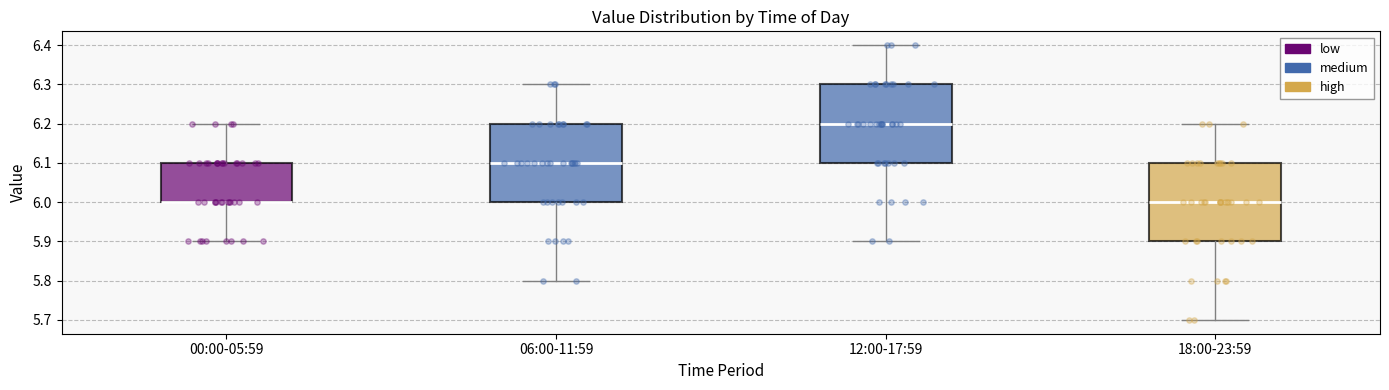

Reading left to right, transcribe this box plot: for each box, give where its median line is, the range the box spans, and where its two whiskers end, as read against the y-axis. The values are not printed on the chart, so give them approximately, as read against the axis.

00:00-05:59: median 6.0 (drawn on the box's lower edge), box 6.0 to 6.1, whiskers 5.9 to 6.2
06:00-11:59: median 6.1, box 6.0 to 6.2, whiskers 5.8 to 6.3
12:00-17:59: median 6.2, box 6.1 to 6.3, whiskers 5.9 to 6.4
18:00-23:59: median 6.0, box 5.9 to 6.1, whiskers 5.7 to 6.2